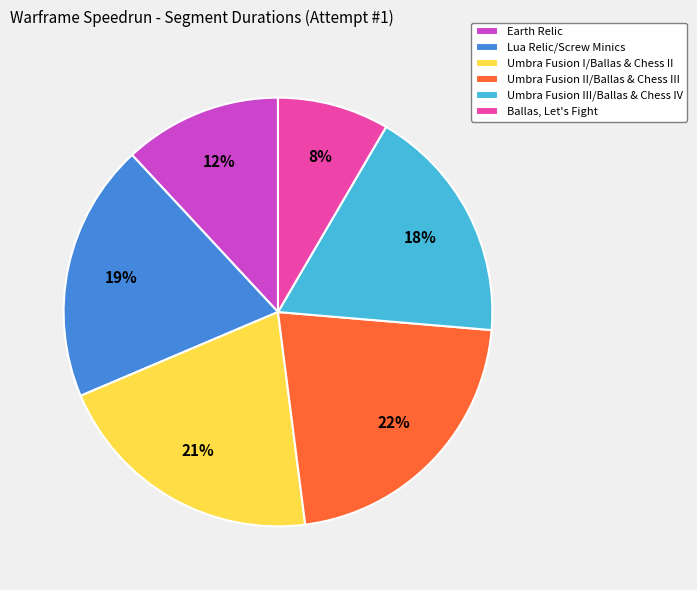

Between Umbra Fusion II/Ballas & Chess III and Earth Relic, which is larger?

Umbra Fusion II/Ballas & Chess III